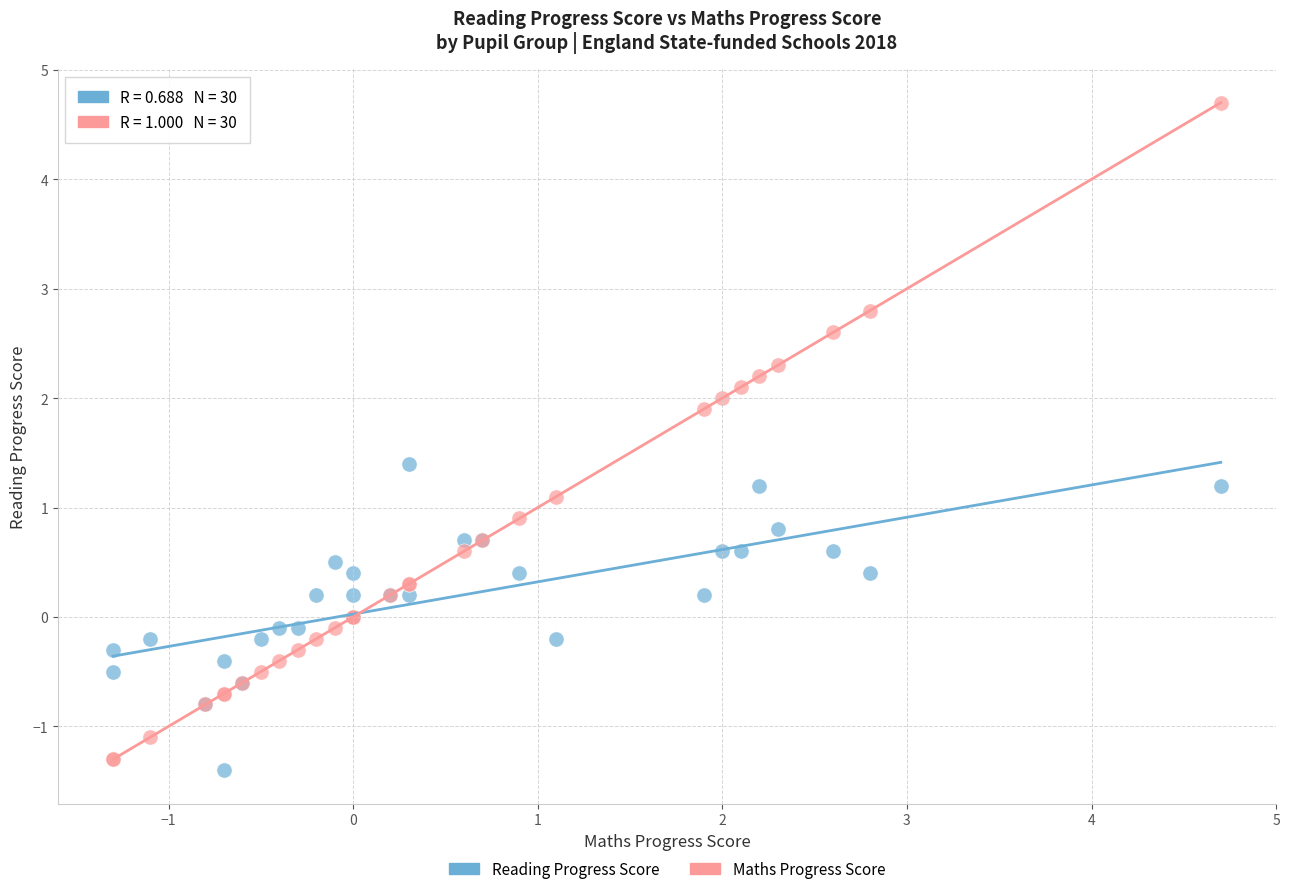

Which series has the widest spread of Y values?

Maths Progress Score